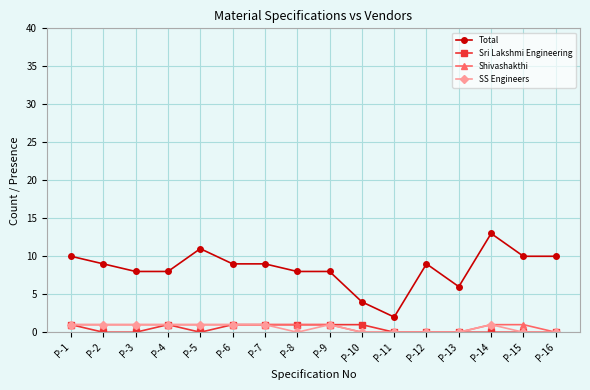

Which category has the highest value in the Total series?

P-14